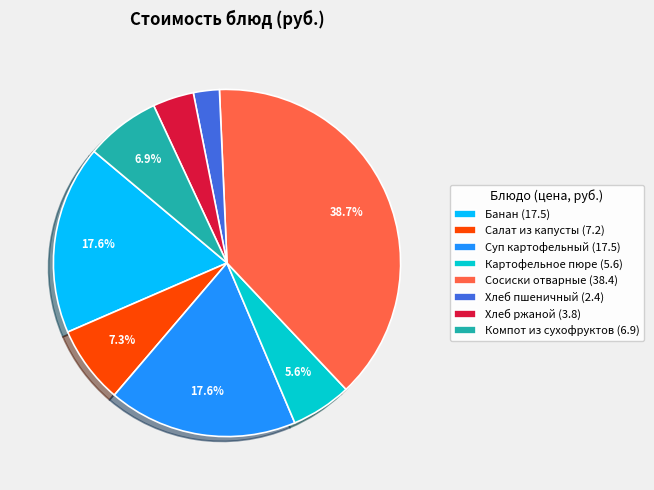

Between Компот из сухофруктов (6.9) and Суп картофельный (17.5), which is larger?

Суп картофельный (17.5)